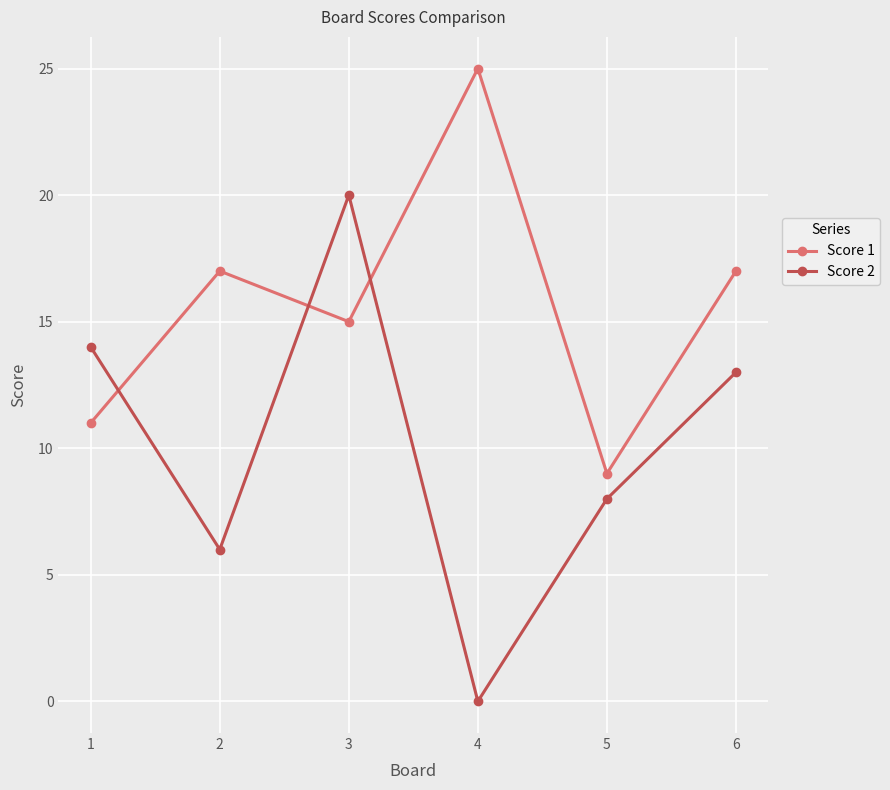

How many Score 1 values are between 11 and 17?

4